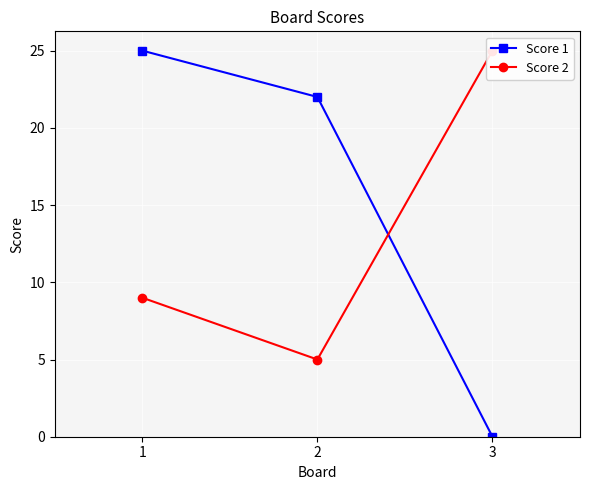

Rank the series by their average value, from highest to lowest.

Score 1, Score 2